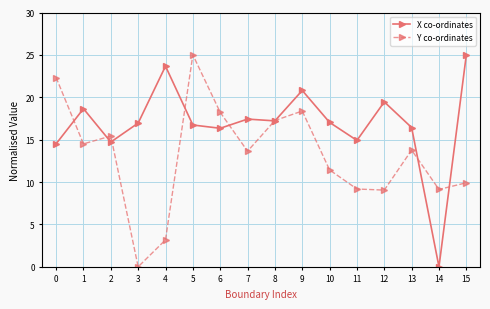

What is the average value of the Y co-ordinates series?

13.1